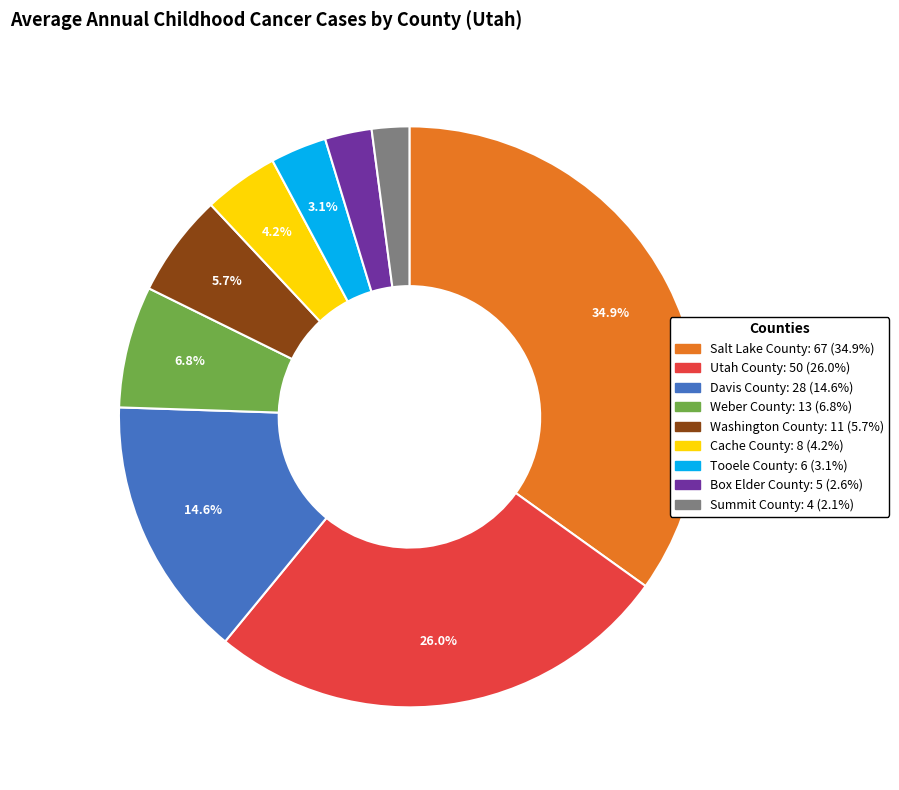

Which slice is the largest?

Salt Lake County